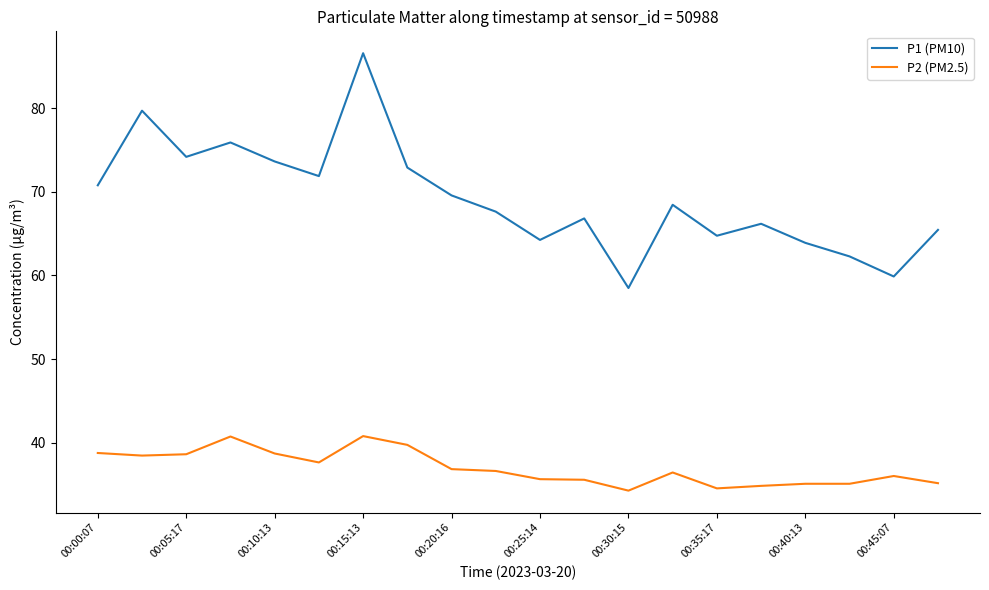

List the series in order of their overall mean, lowest first.

P2 (PM2.5), P1 (PM10)